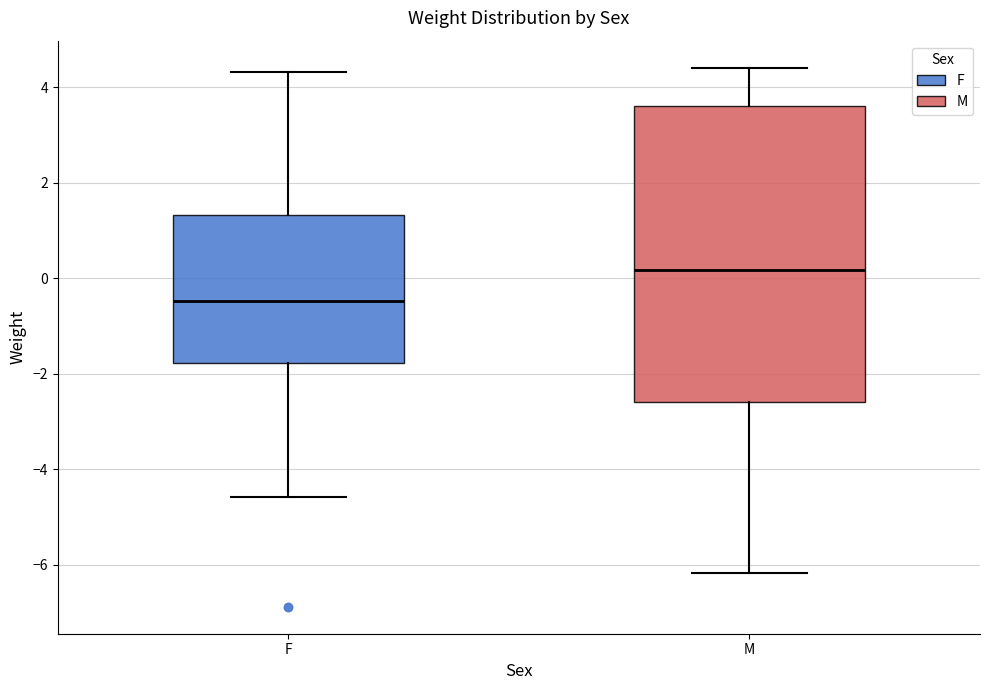

Where is the upper edge of the box for M on the y-axis? The values are not printed on the chart, so give them approximately, as read against the axis.

3.6